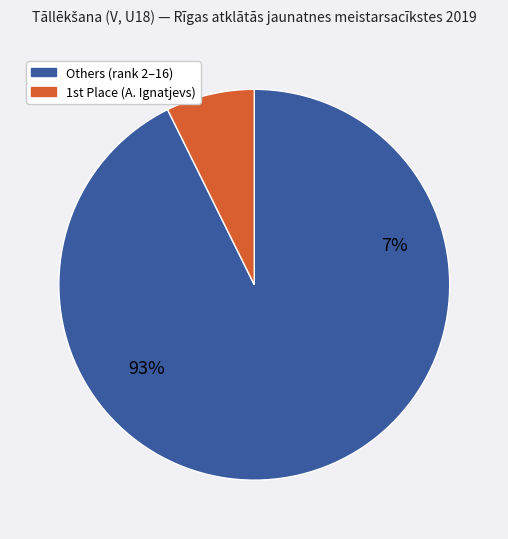

Is it true that Ērmanis Circins is 1% of the pie?

False